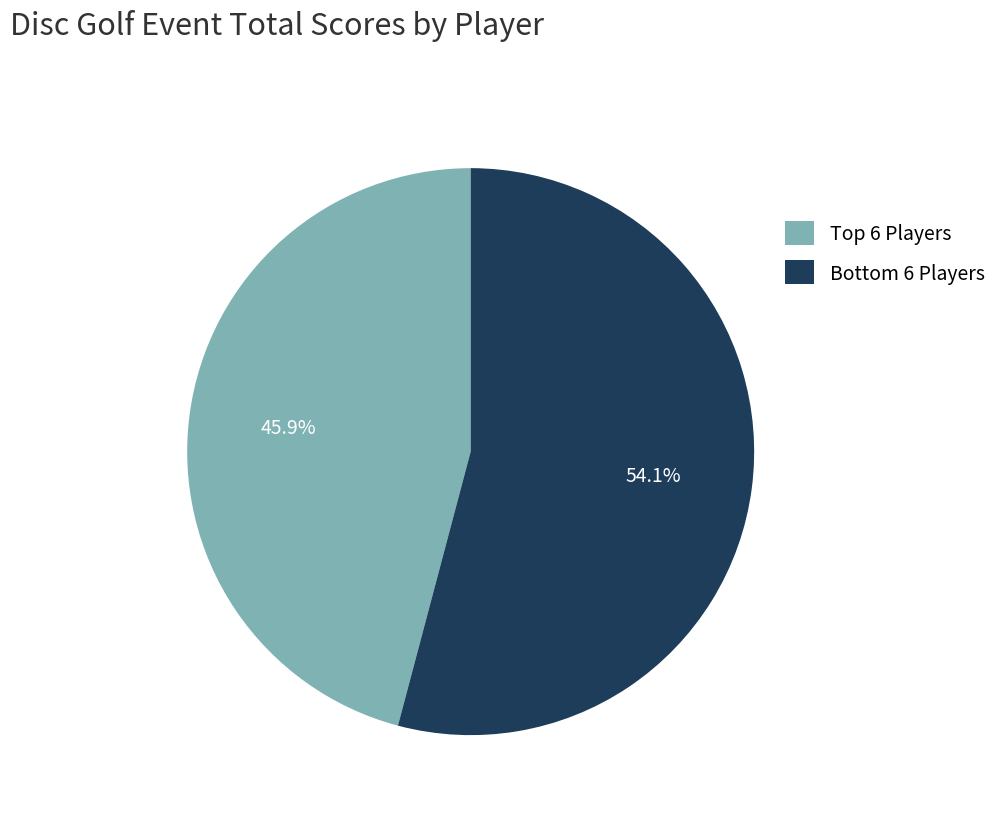

Rank the categories by value from lowest to highest.

Top 6 Players, Bottom 6 Players